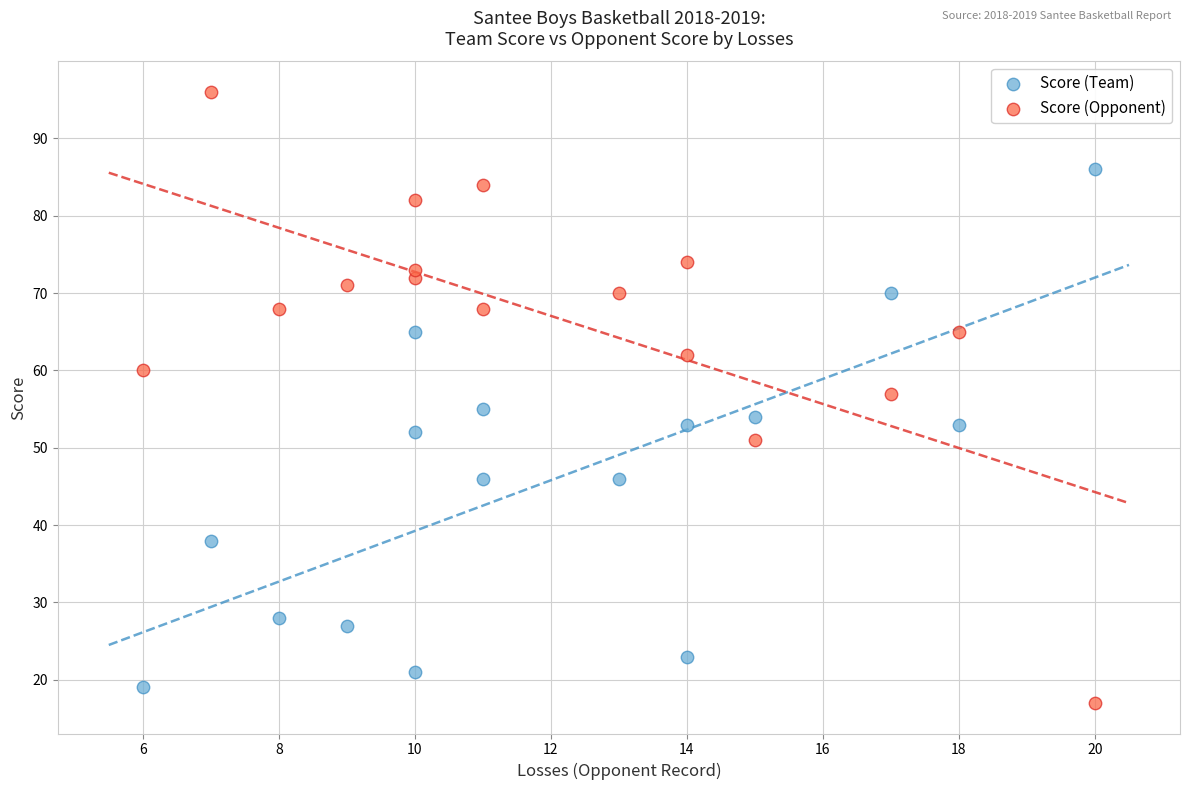

Which series has the widest spread of Y values?

Score (Opponent)